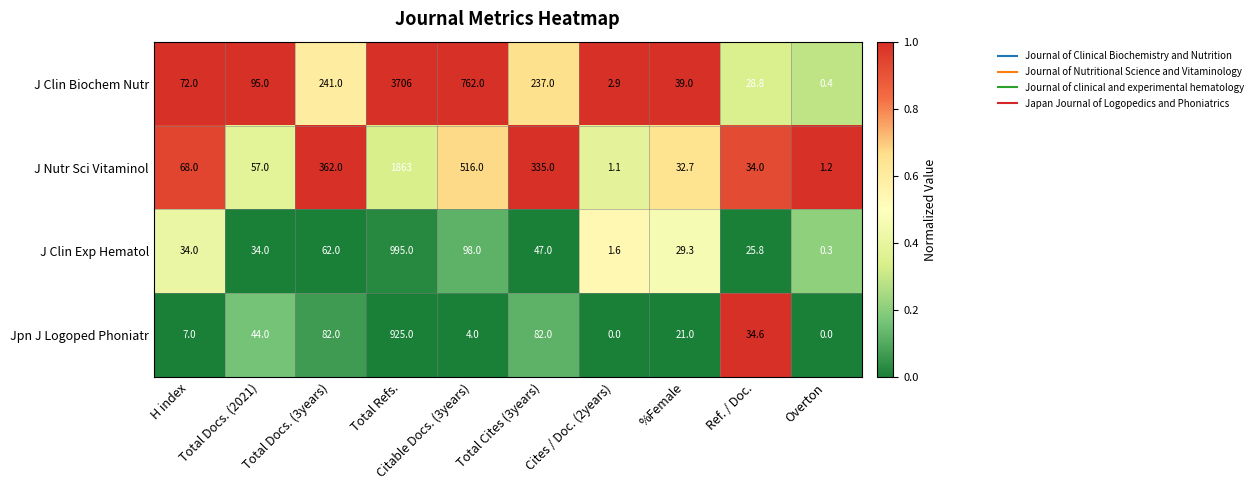

At which category is the sum across all series the highest?

Total Refs.